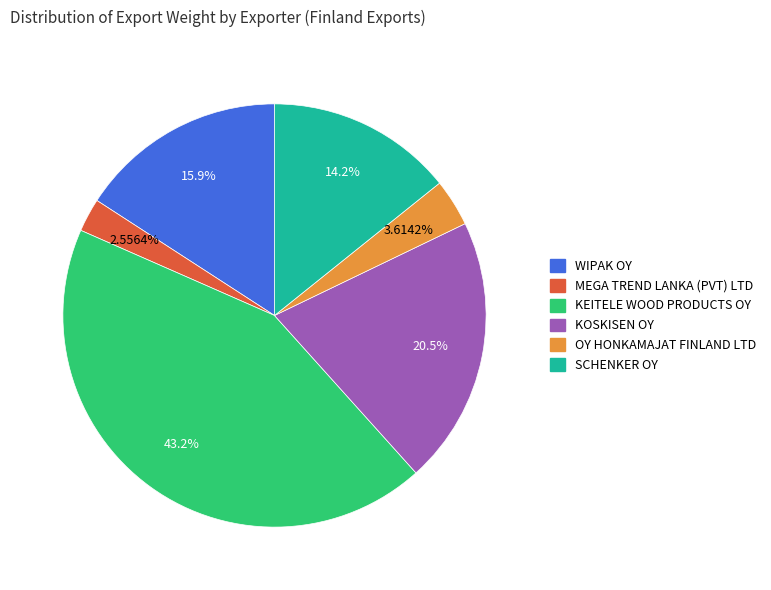

To the nearest percent, what is the difference between the MEGA TREND LANKA (PVT) LTD and SCHENKER OY slice percentages?

12%